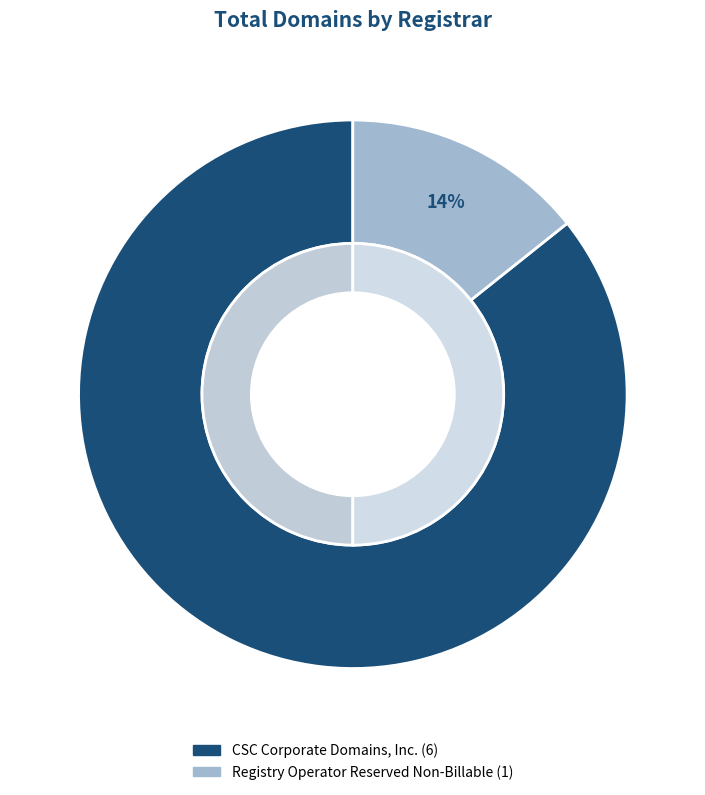

Is it true that CSC Corporate Domains, Inc. is 86% of the pie?

True